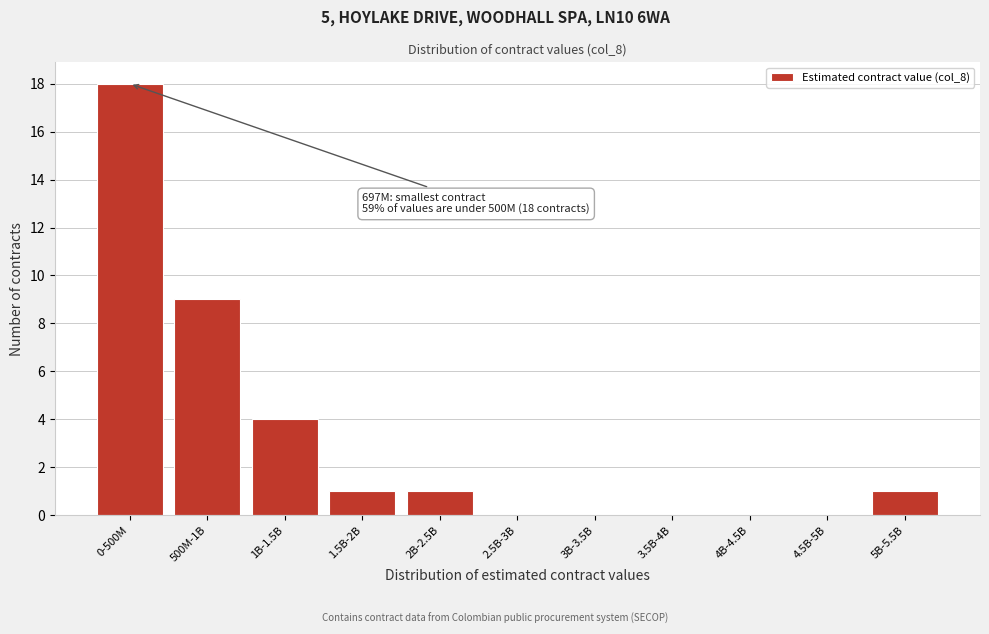

Reading left to right, extract all data points from this chart.

0-500M=18	500M-1B=9	1B-1.5B=4	1.5B-2B=1	2B-2.5B=1	2.5B-3B=0	3B-3.5B=0	3.5B-4B=0	4B-4.5B=0	4.5B-5B=0	5B-5.5B=1